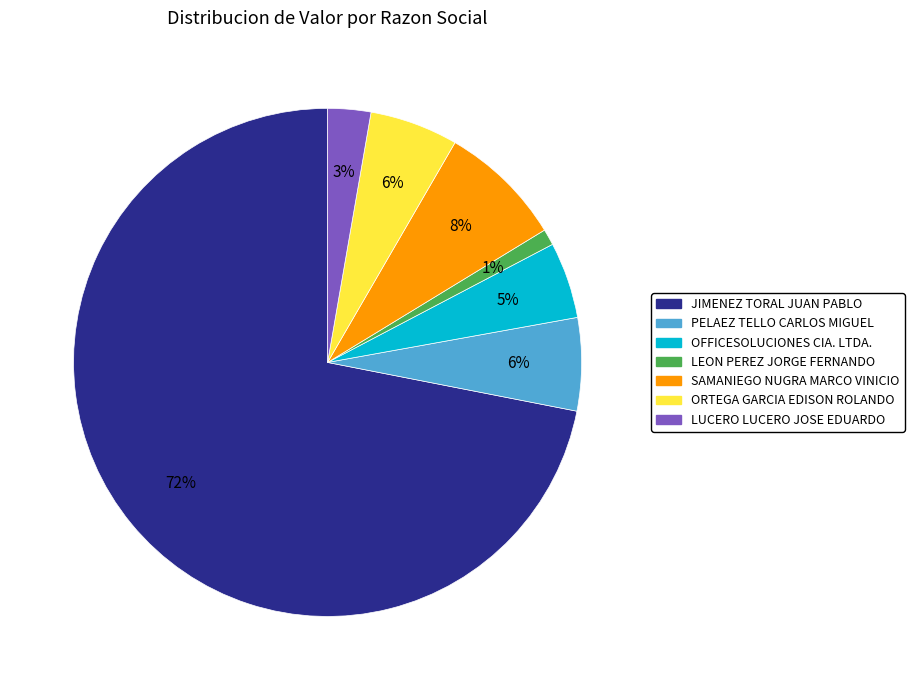

To the nearest percent, what percentage of the pie is PELAEZ TELLO CARLOS MIGUEL?

6%